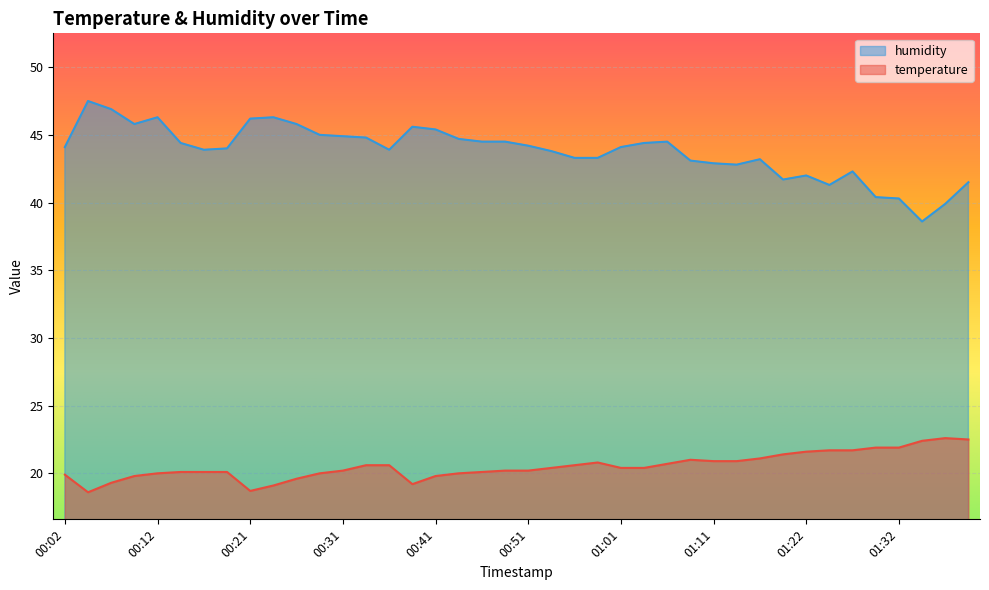

What is the value of the temperature point at the 1st from the left?

19.9